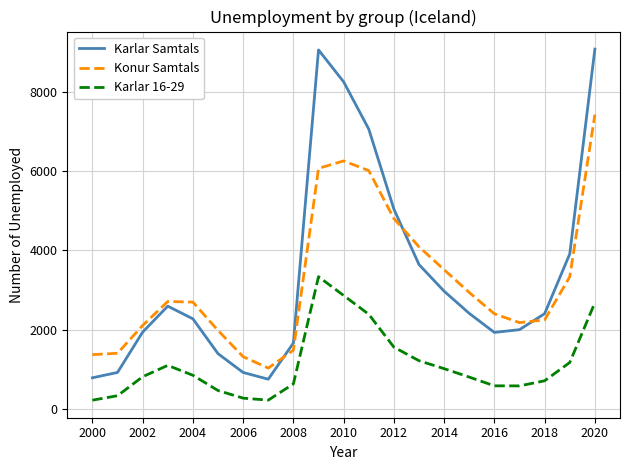

True or false: Karlar Samtals and Konur Samtals intersect in this chart.

True